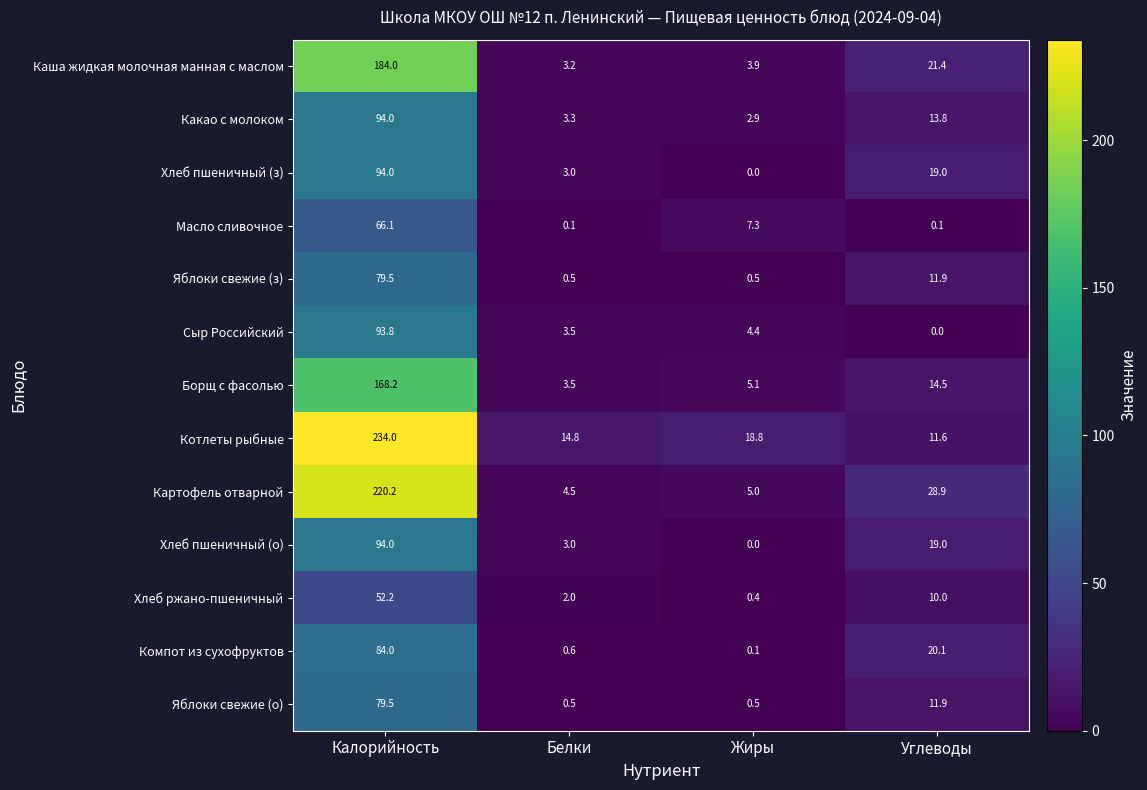

Count the number of data series in this chart.

13